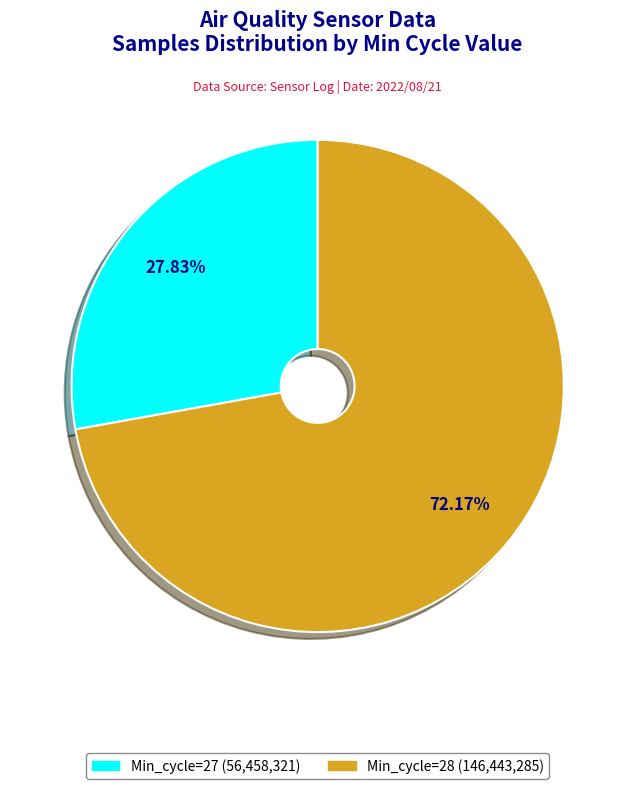

How many slices are in this pie chart?

2